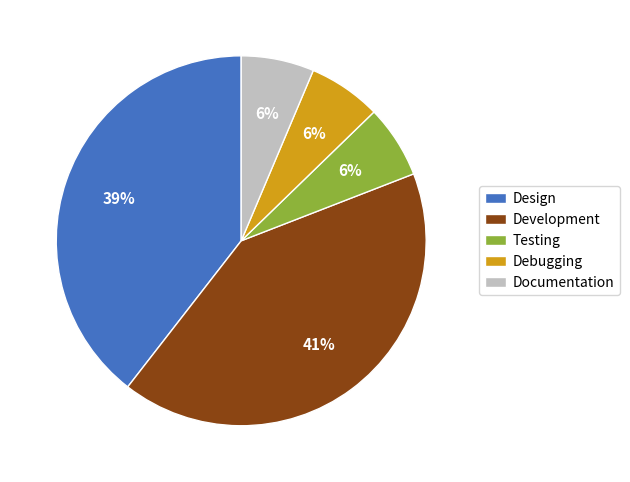

Does any single category account for the majority?

No